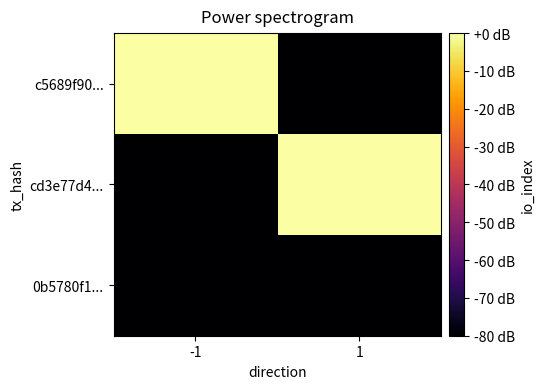

What is the difference between the highest and lowest values at -1?

130